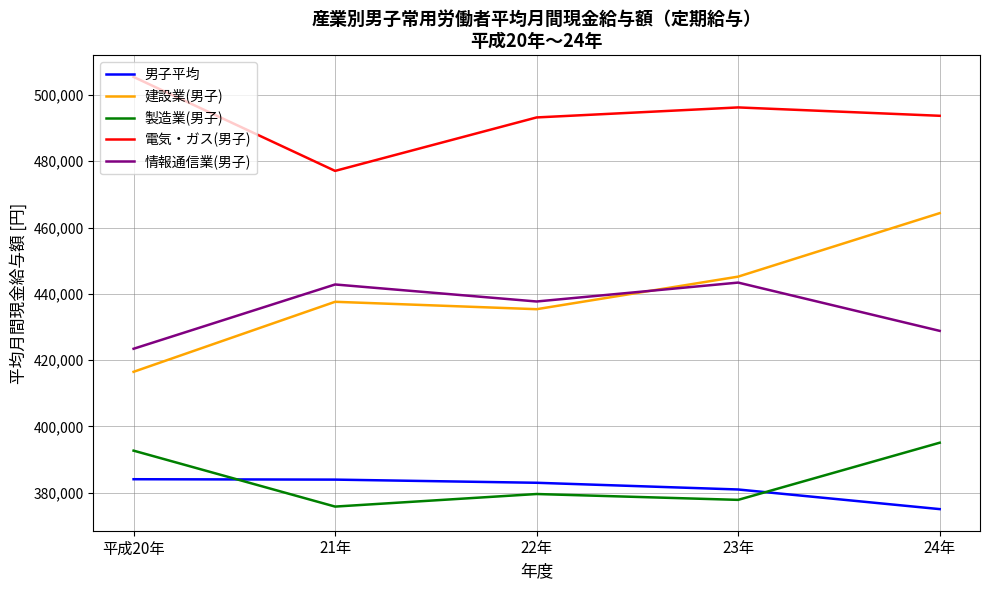

What are all the series names shown in the legend?

男子平均, 建設業(男子), 製造業(男子), 電気・ガス(男子), 情報通信業(男子)